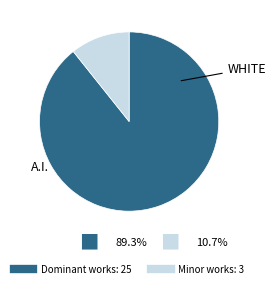

Does any single category account for the majority?

Yes